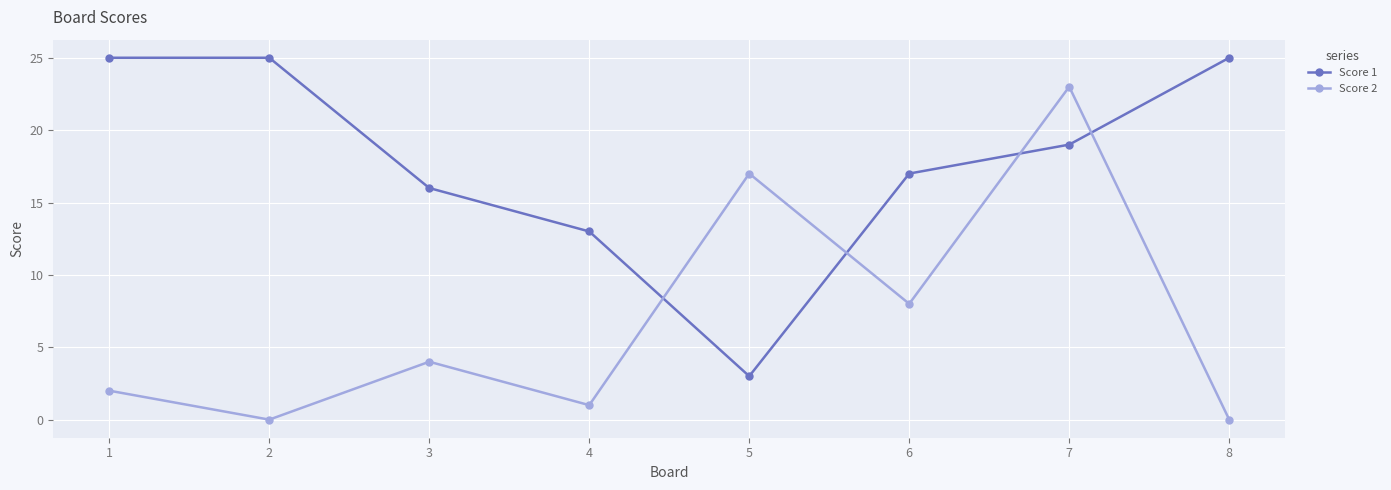

Which series ends up on top after the final intersection of Score 2 and Score 1?

Score 1